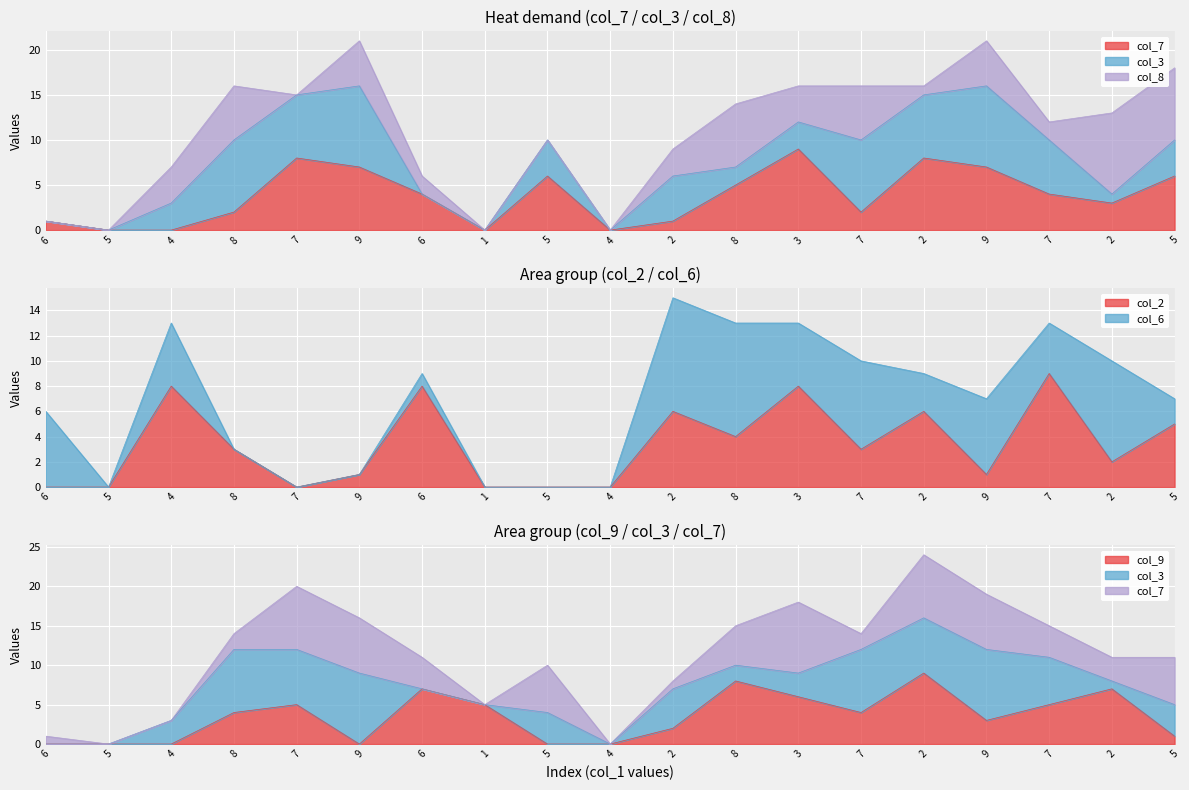

The col_9 series shows 0 at 4. True or false?

True